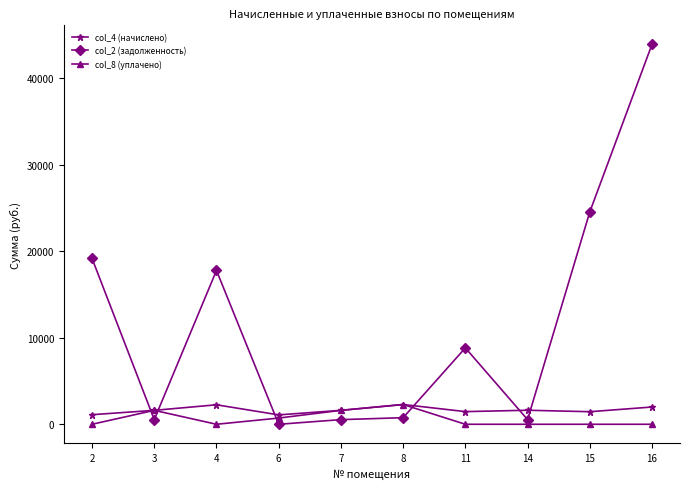

Which series has the widest spread of values?

col_2 (задолженность)